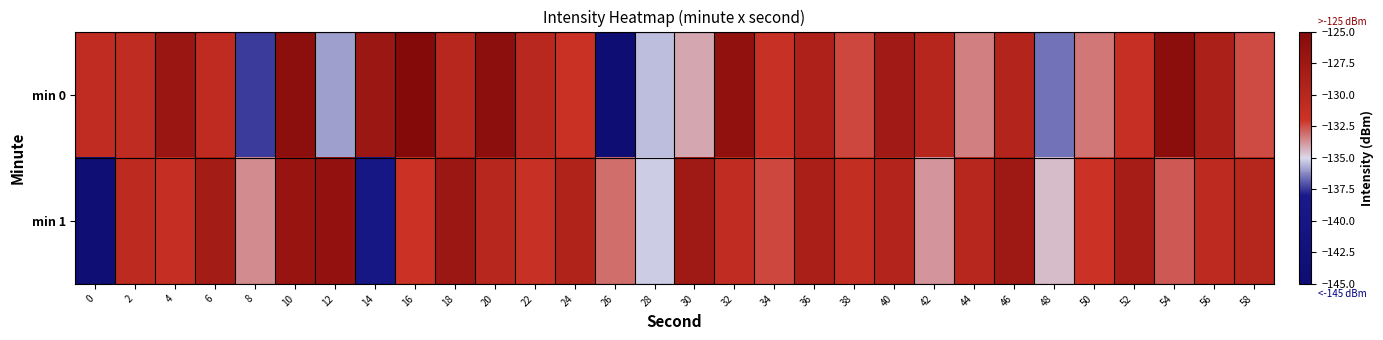

Between 10 and 50, which is larger?

10